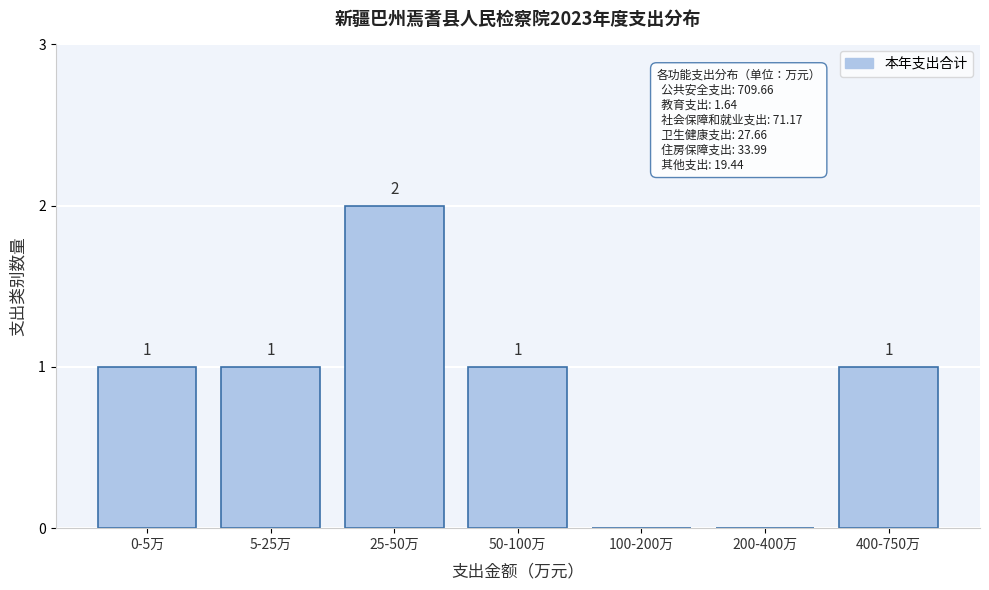

Reading left to right, transcribe all the data shown in this chart.

0-5万=1	5-25万=1	25-50万=2	50-100万=1	100-200万=0	200-400万=0	400-750万=1